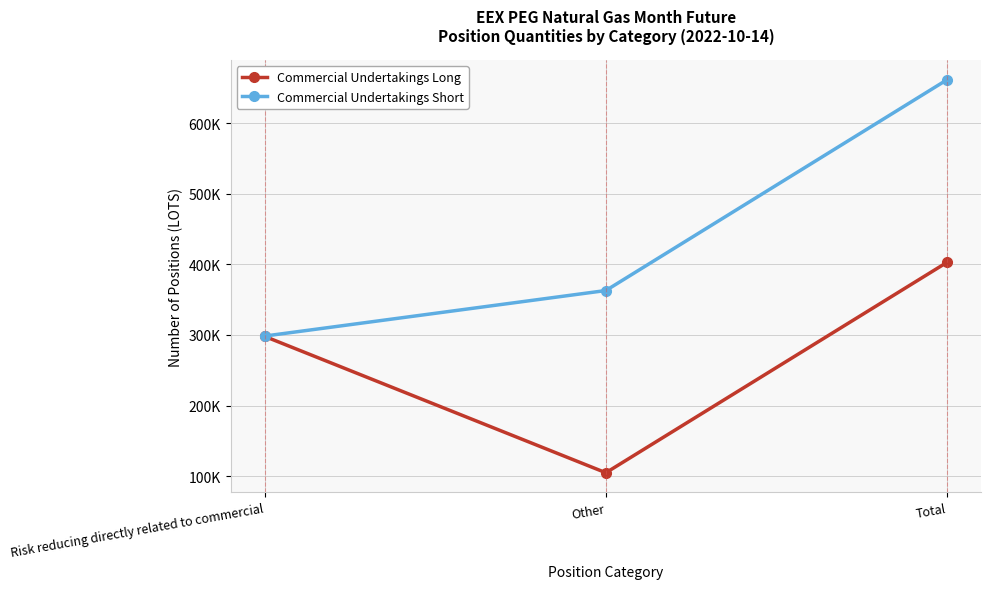

List the series in order of their peak value, highest first.

Commercial Undertakings Short, Commercial Undertakings Long